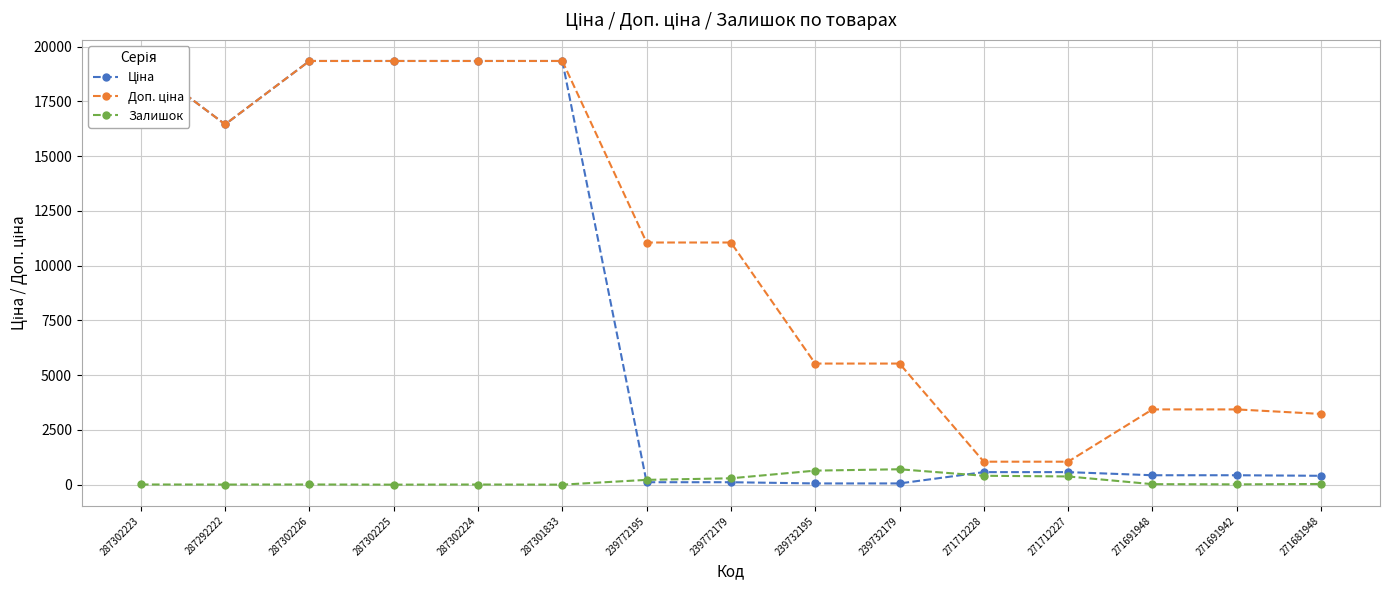

Reading left to right, extract all data points from this chart.

Ціна: 19343.1	16448.2	19343.1	19343.1	19343.1	19343.1	110.5	110.5	55.3	55.3	571.6	571.6	429.3	429.3	403.6
Доп. ціна: 19343.1	16448.2	19343.1	19343.1	19343.1	19343.1	11055.0	11055.0	5528.0	5528.0	1048.0	1048.0	3434.6	3434.6	3228.8
Залишок: 7.0	4.0	7.0	0.0	6.0	0.0	218.0	290.0	640.0	702.0	405.0	374.0	22.0	13.0	30.0